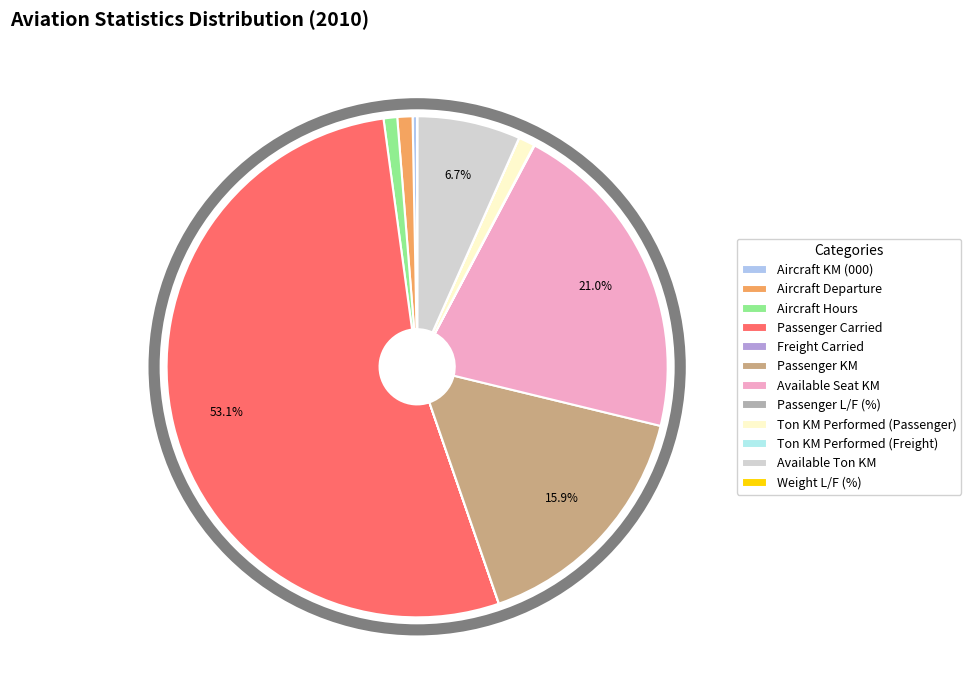

The Available Seat KM slice represents 12% of the pie. True or false?

False